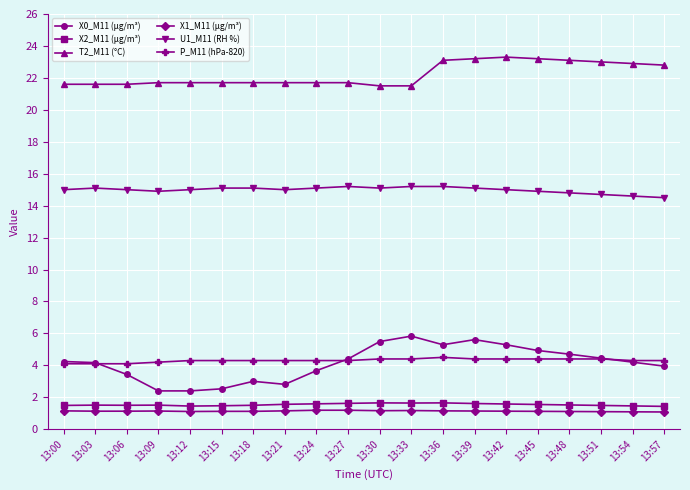

The X1_M11 (μg/m³) series shows 1.1 at 13:48. True or false?

True